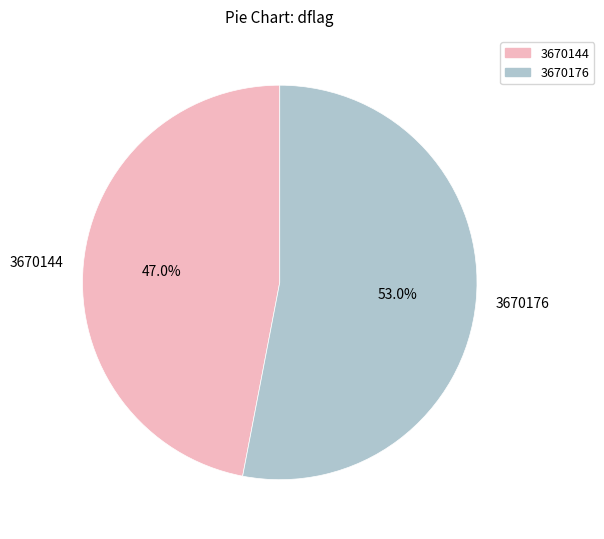

To the nearest percent, what percentage of the pie is 3670144?

47%